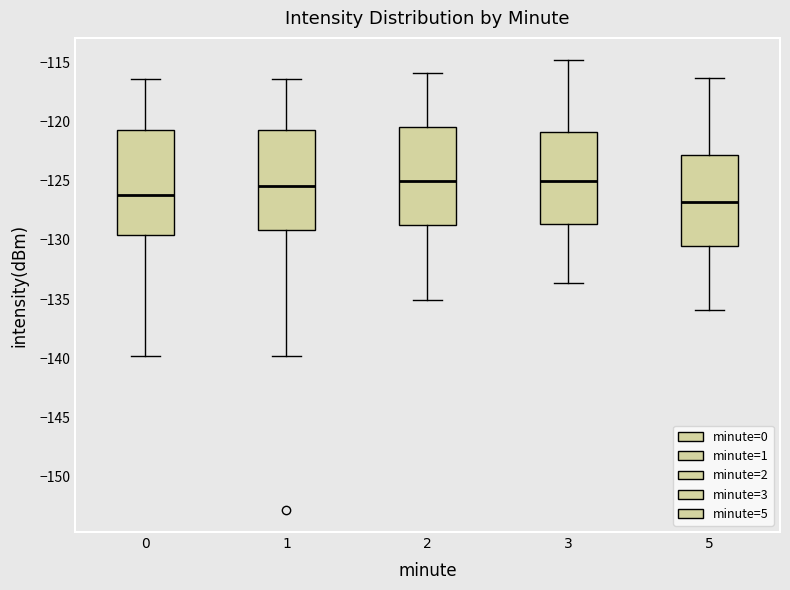

Where does the lower whisker of the box at x = 2 end on the y-axis? The values are not printed on the chart, so give them approximately, as read against the axis.

-135.0